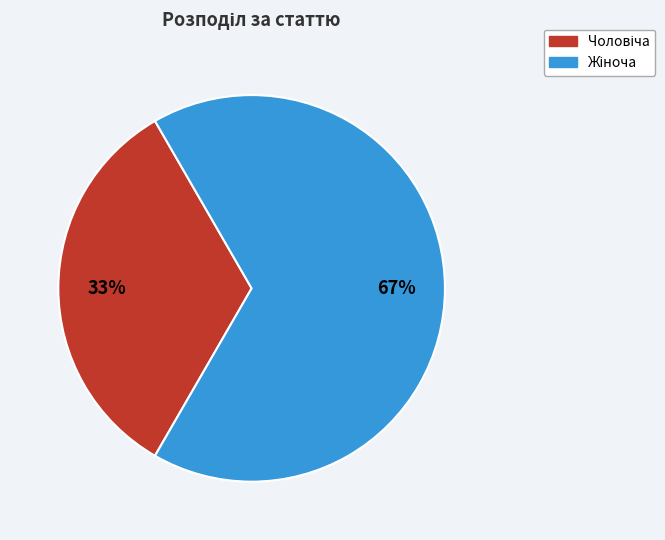

To the nearest percent, what is the average slice percentage?

50%